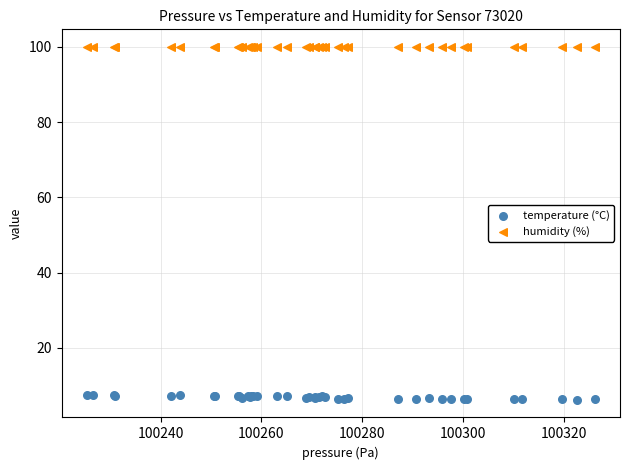

Which series reaches the maximum Y coordinate?

humidity (%)